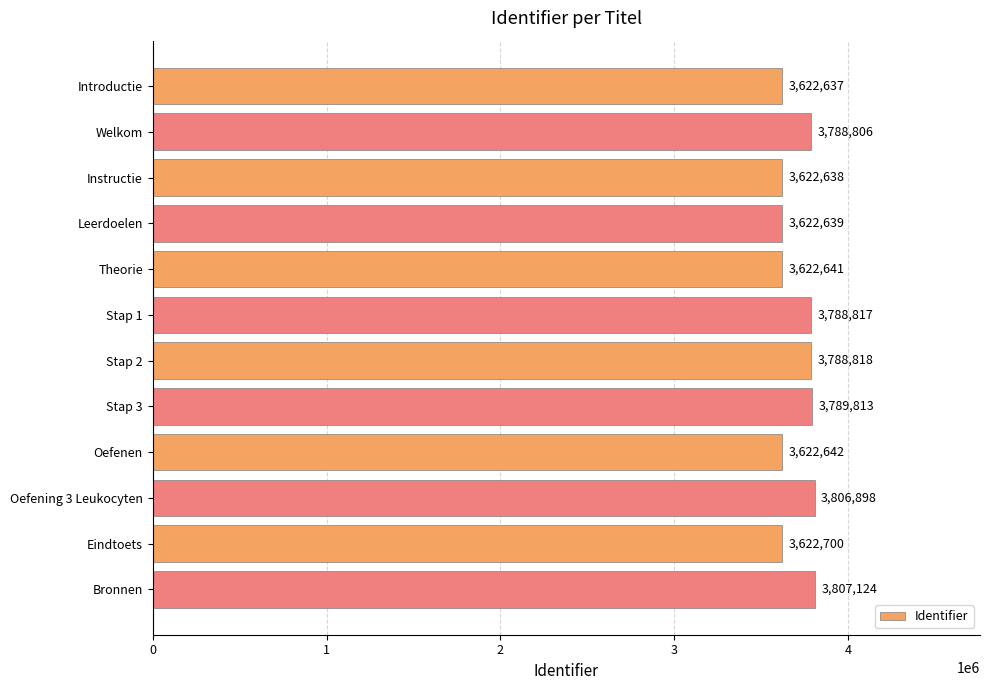

Does the chart contain stacked bars?

No